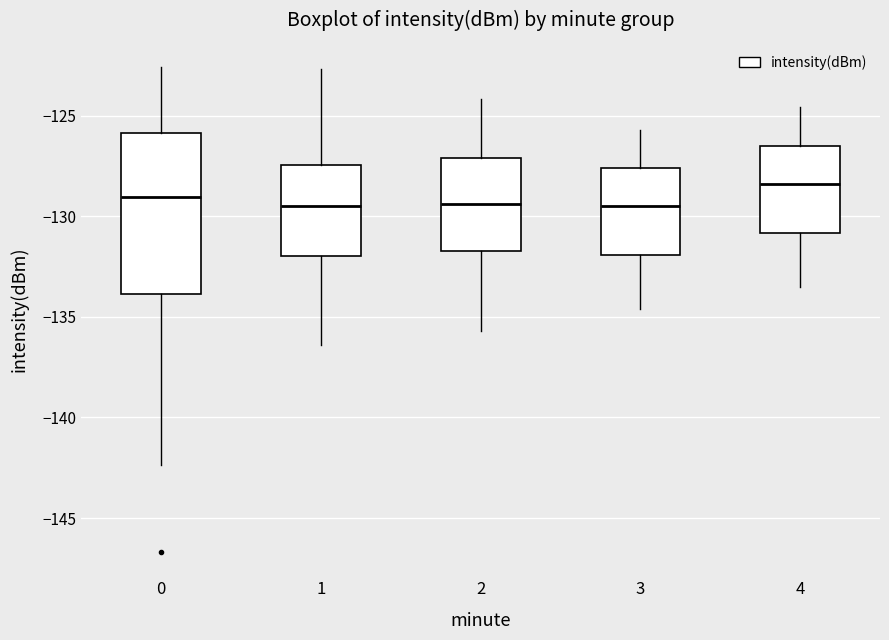

Reading left to right, read every box against the y-axis: the position of its median line, the range the box covers, and the ends of its whiskers. The values are not printed on the chart, so give them approximately, as read against the axis.

0: median -129.0, box -134.0 to -126.0, whiskers -142.5 to -122.5
1: median -129.5, box -132.0 to -127.5, whiskers -136.5 to -122.5
2: median -129.5, box -131.5 to -127.0, whiskers -135.5 to -124.0
3: median -129.5, box -132.0 to -127.5, whiskers -134.5 to -125.5
4: median -128.5, box -131.0 to -126.5, whiskers -133.5 to -124.5